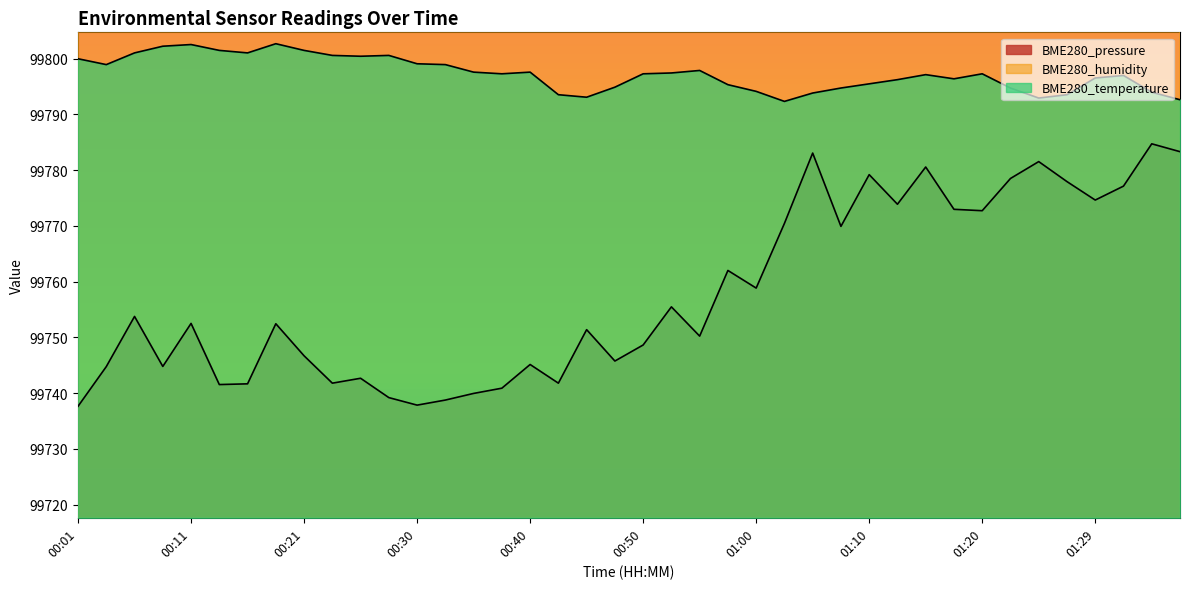

At 00:08, list the series in order from smallest to largest.

BME280_pressure, BME280_temperature, BME280_humidity